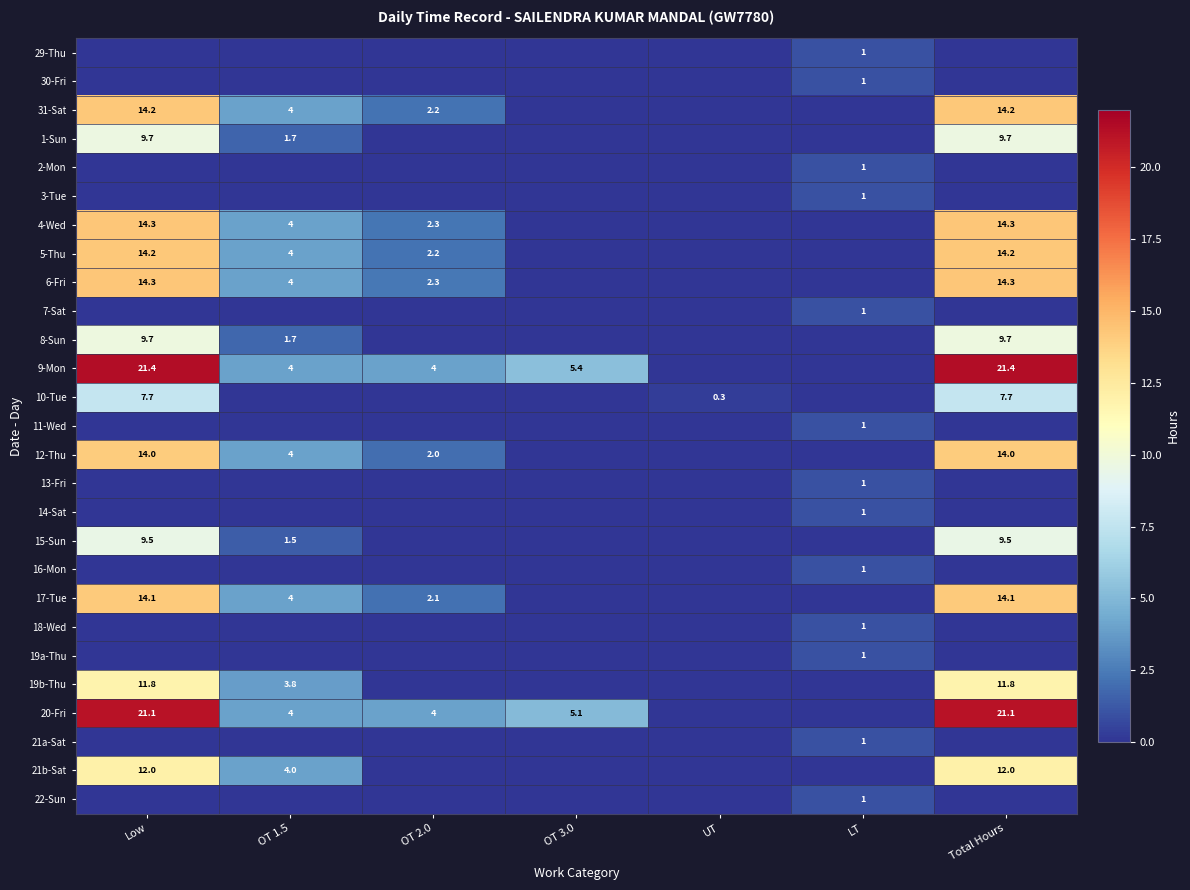

The 9-Mon series shows 8.8 at Total Hours. True or false?

False